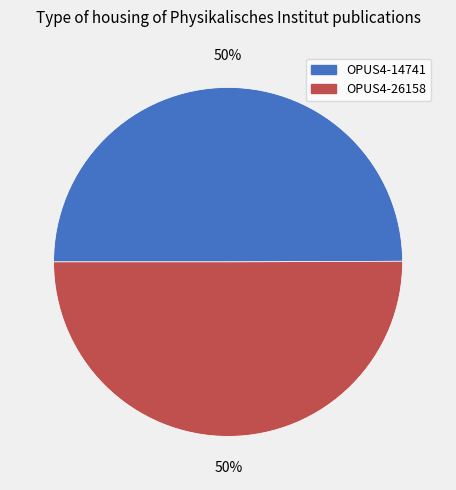

What percentage is the OPUS4-26158 slice, to the nearest percent?

50%